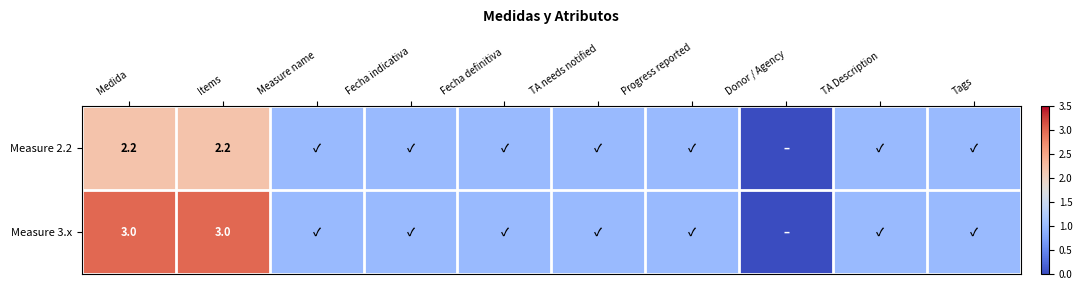

Is it true that Measure 3.x equals 4.2 at Items?

False